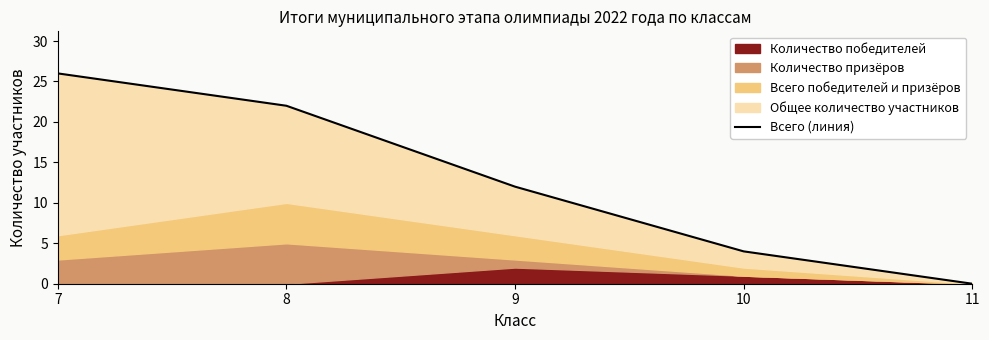

Which has a higher value, 7 or 8?

7